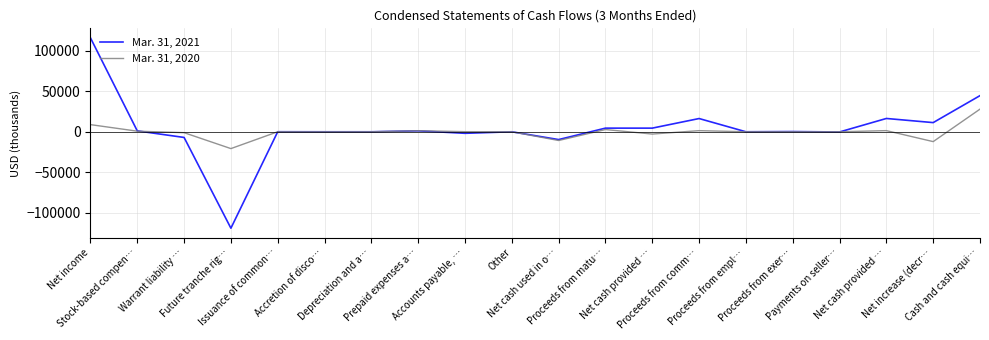

Reading left to right, transcribe all the data shown in this chart.

Mar. 31, 2021: Net income=115738	Stock-based compen…=1111	Warrant liability …=-6983	Future tranche rig…=-118803	Issuance of common…=67	Accretion of disco…=-1	Depreciation and a…=6	Prepaid expenses a…=1150	Accounts payable, …=-1879	Other=3	Net cash used in o…=-9591	Proceeds from matu…=4500	Net cash provided …=4500	Proceeds from comm…=16322	Proceeds from empl…=28	Proceeds from exer…=271	Payments on seller…=-218	Net cash provided …=16403	Net increase (decr…=11312	Cash and cash equi…=44541
Mar. 31, 2020: Net income=8817	Stock-based compen…=750	Warrant liability …=-1101	Future tranche rig…=-20711	Issuance of common…=26	Accretion of disco…=-18	Depreciation and a…=24	Prepaid expenses a…=1313	Accounts payable, …=148	Other=4	Net cash used in o…=-10748	Proceeds from matu…=2749	Net cash provided …=-2793	Proceeds from comm…=1406	Proceeds from empl…=25	Proceeds from exer…=0	Payments on seller…=0	Net cash provided …=1431	Net increase (decr…=-12110	Cash and cash equi…=27909